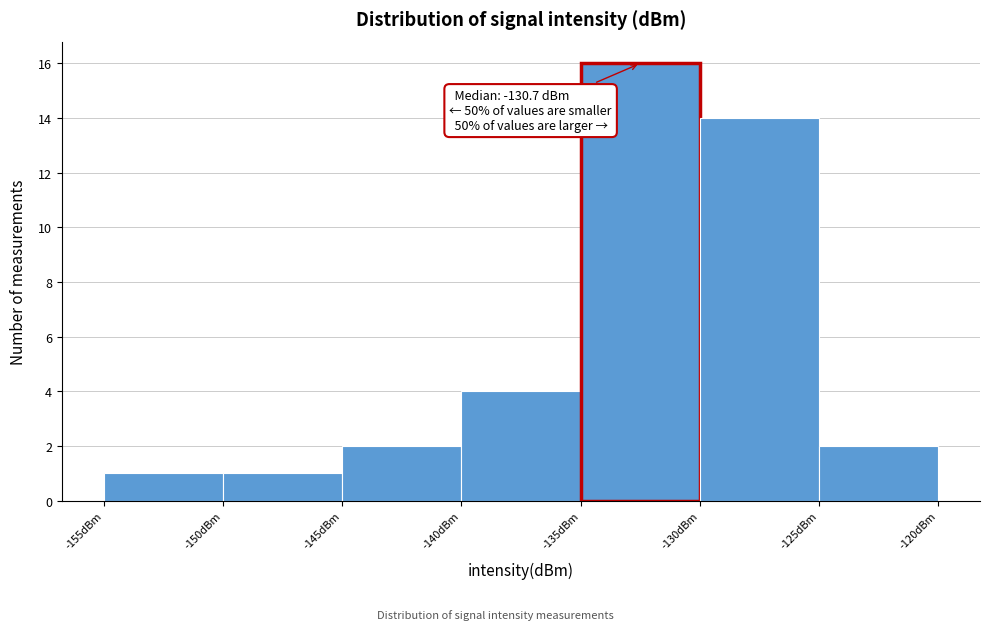

Over which range of the x-axis is the bar tallest?

-135 to -130